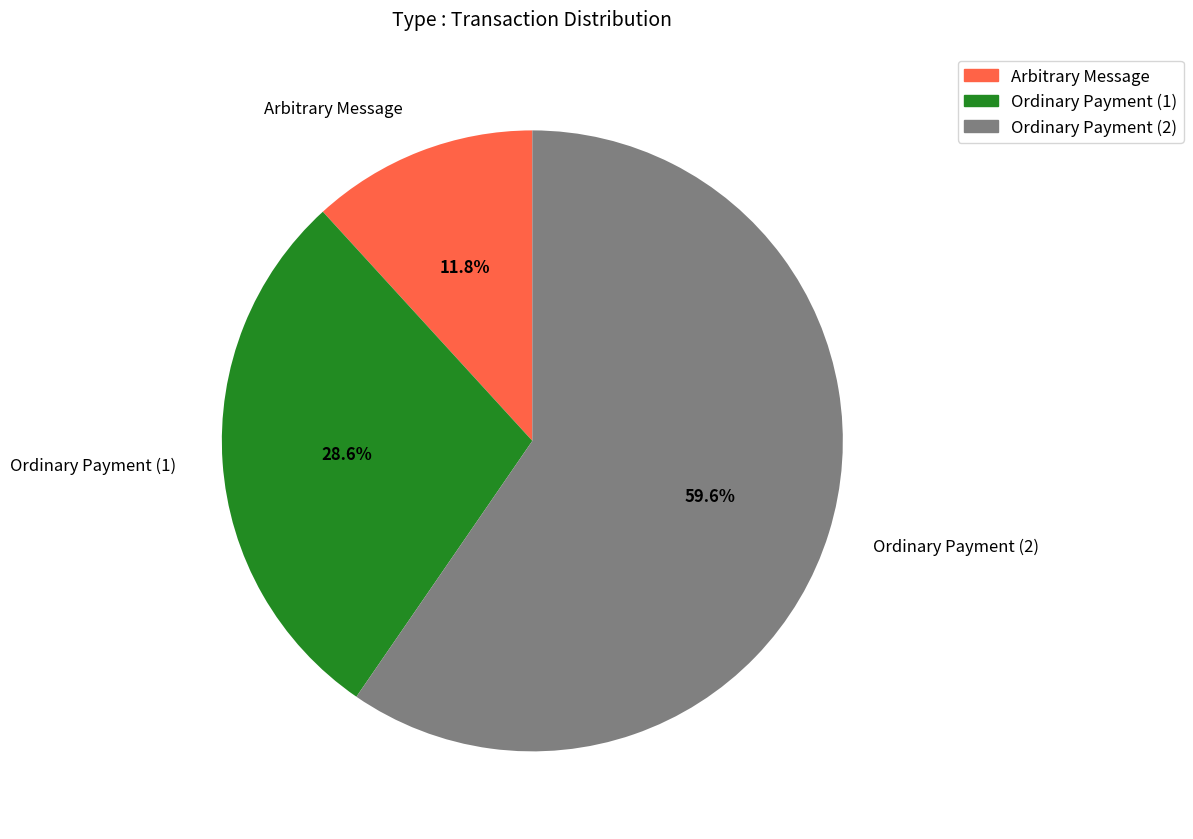

Count the number of slices in the pie.

3